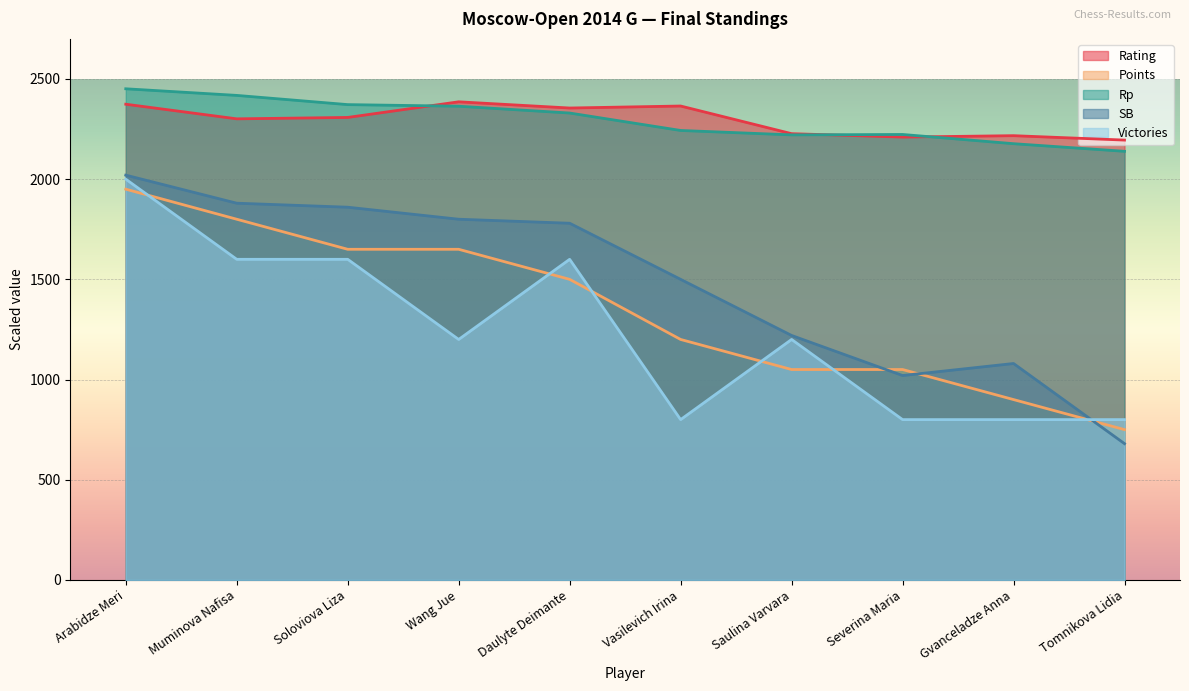

Rank the series at Muminova Nafisa from highest to lowest value.

Rp, Rating, SB, Points, Victories